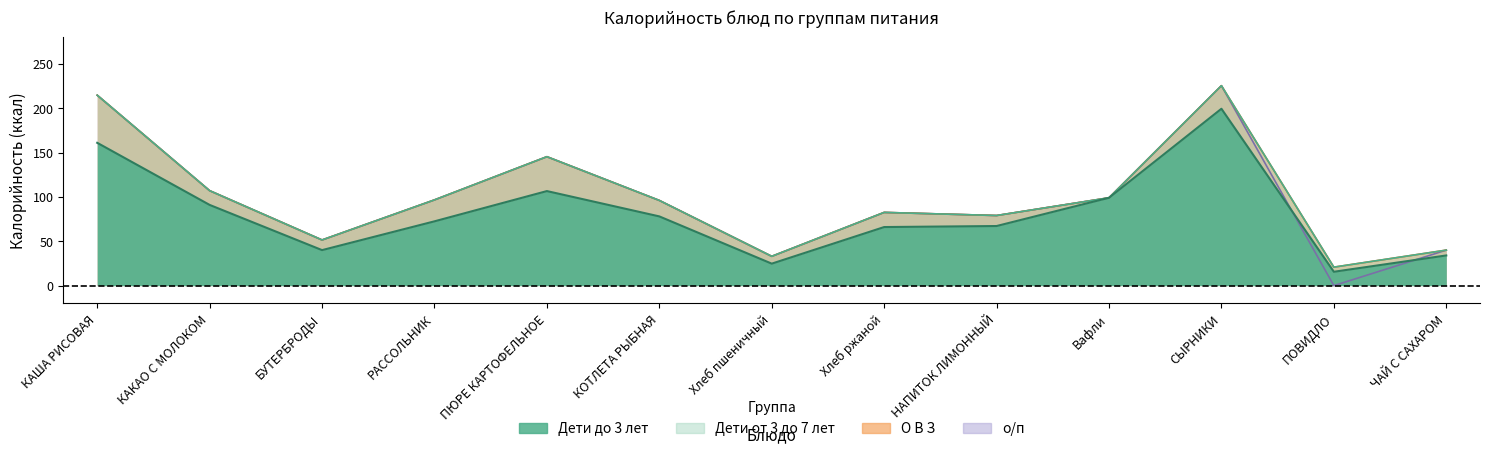

What is the approximate value of Дети до 3 лет at ПОВИДЛО?

15.6